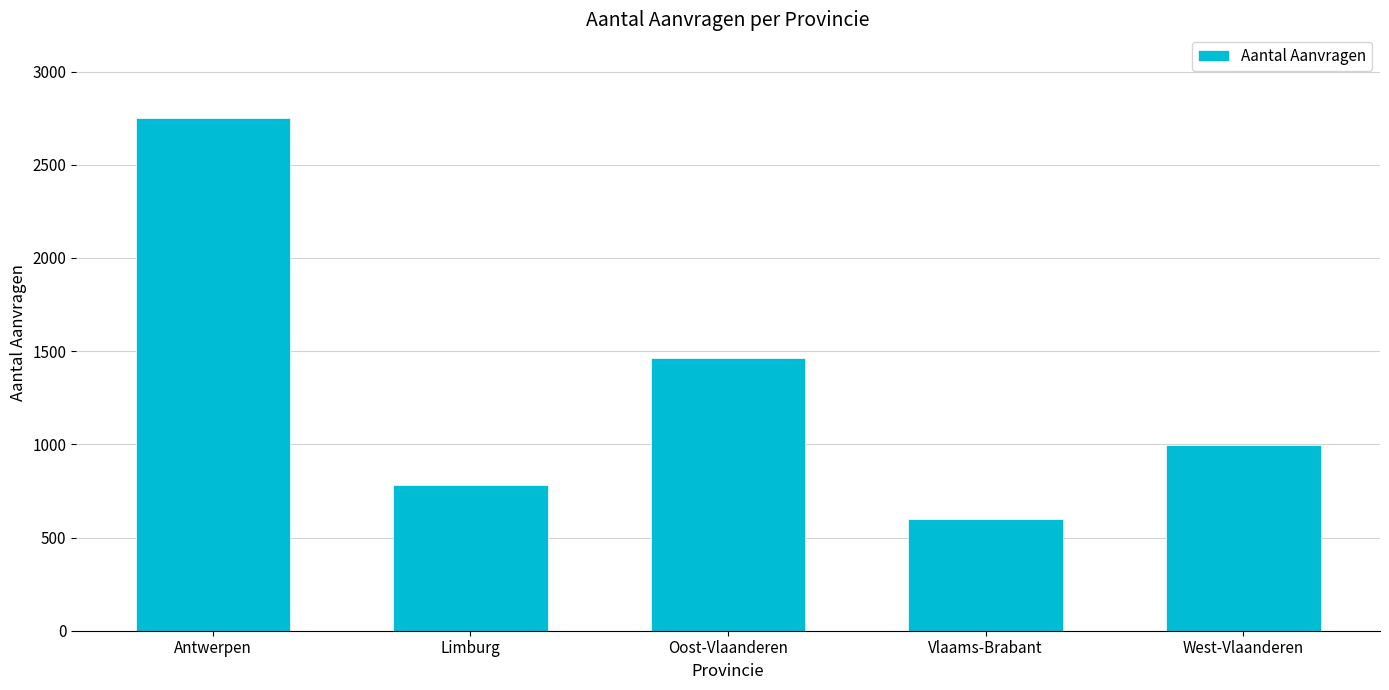

Where does the data first go above 996?

Antwerpen